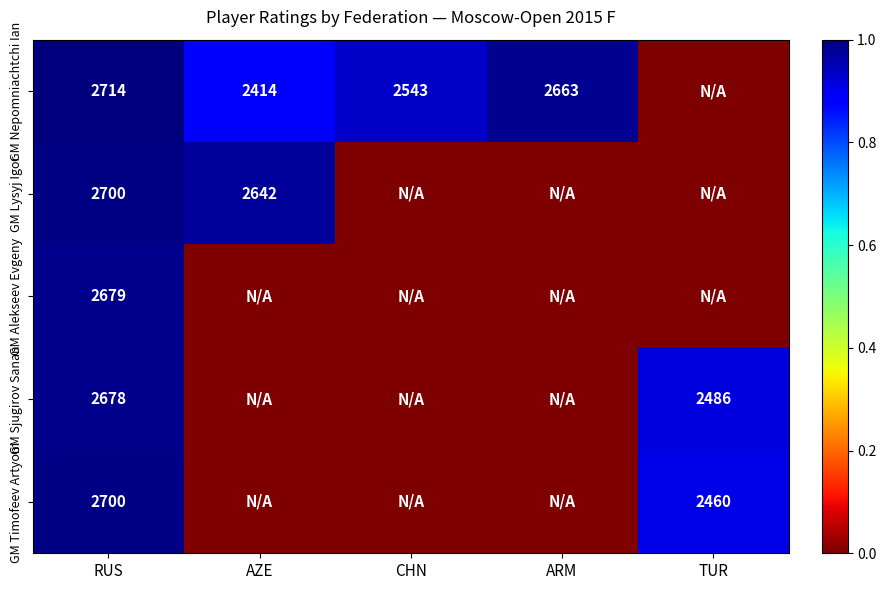

At how many categories does at least one series exceed 0?

5